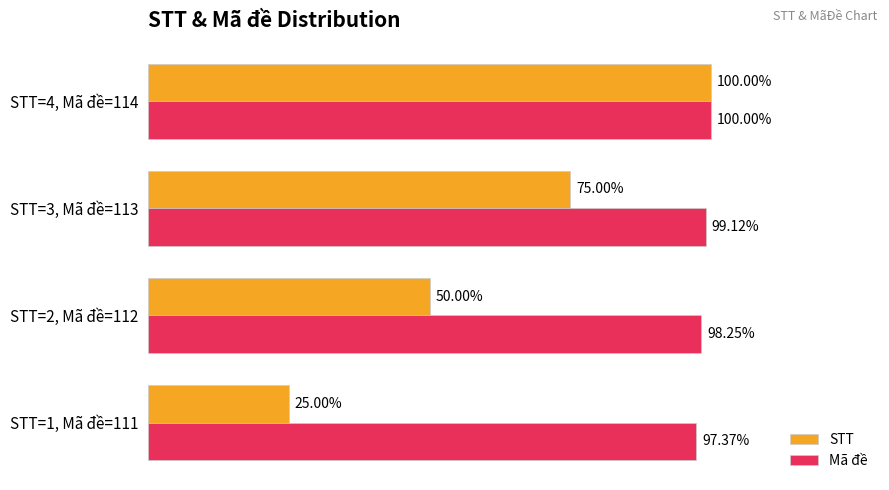

Between STT=1, Mã đề=111 and STT=2, Mã đề=112, which series saw the biggest shift?

STT